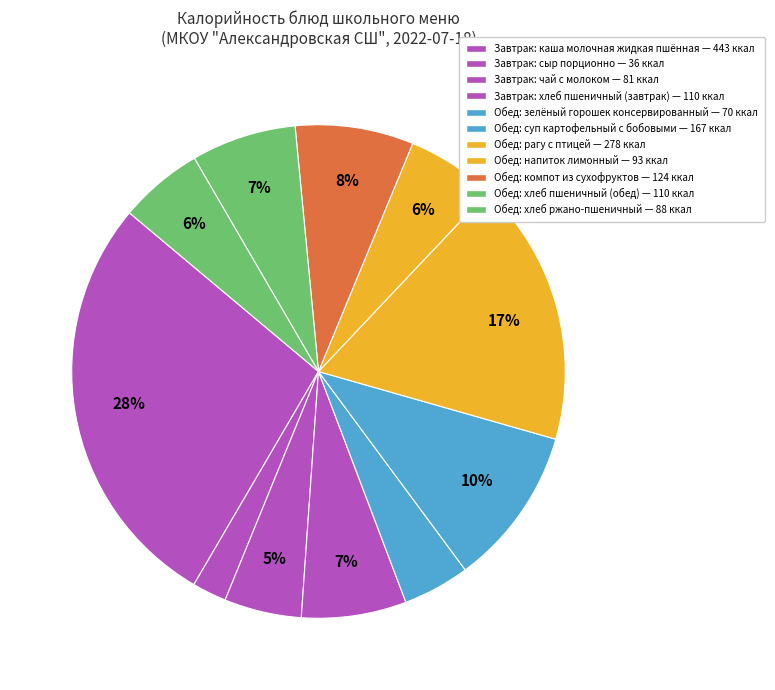

How many segments does this pie chart have?

11